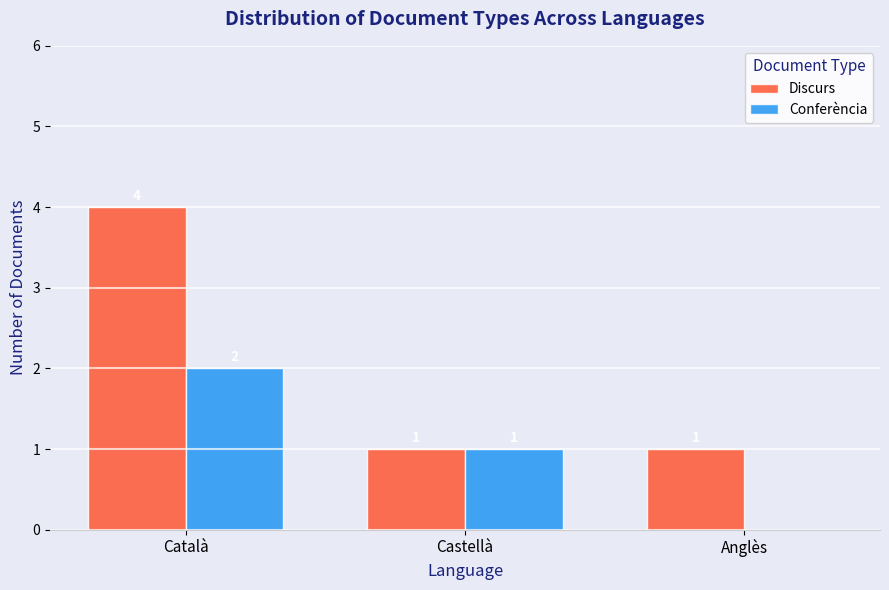

Which series has the largest range (max minus min)?

Discurs